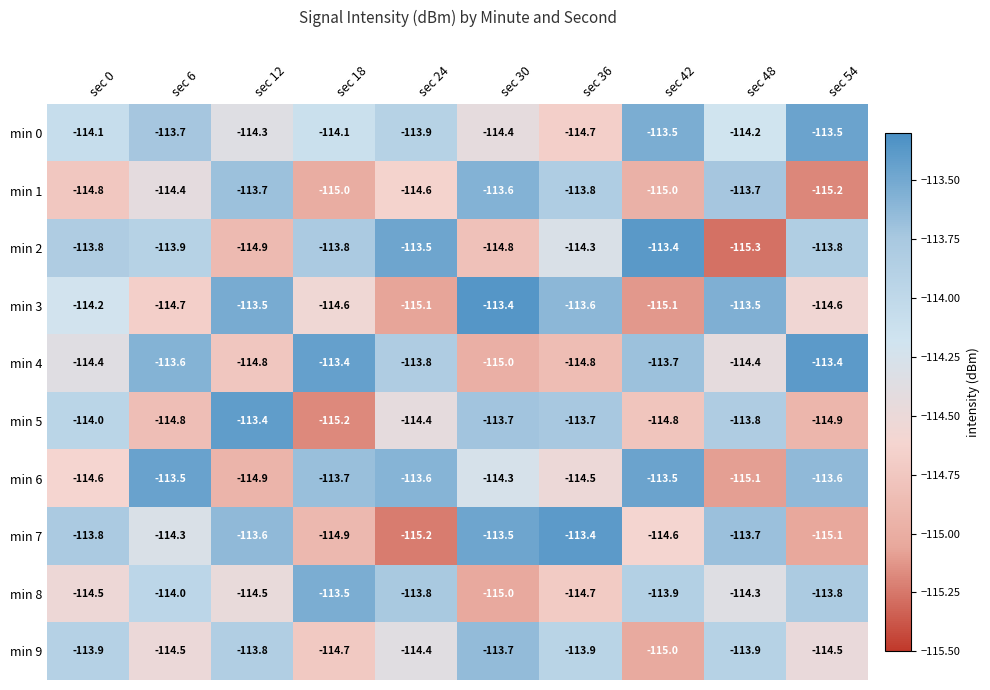

What is the difference between the maximum and second lowest values in the min 0 series?

0.9